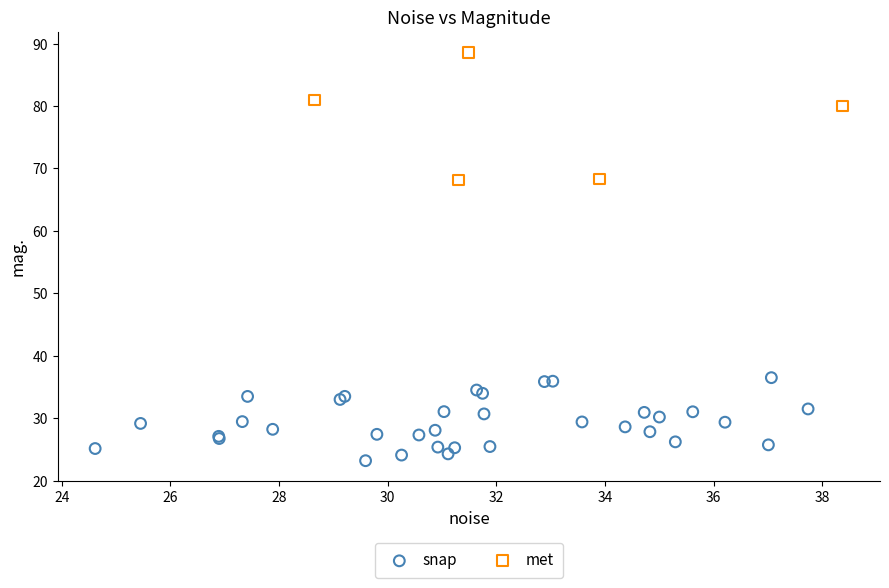

Which series contains the highest Y value?

met